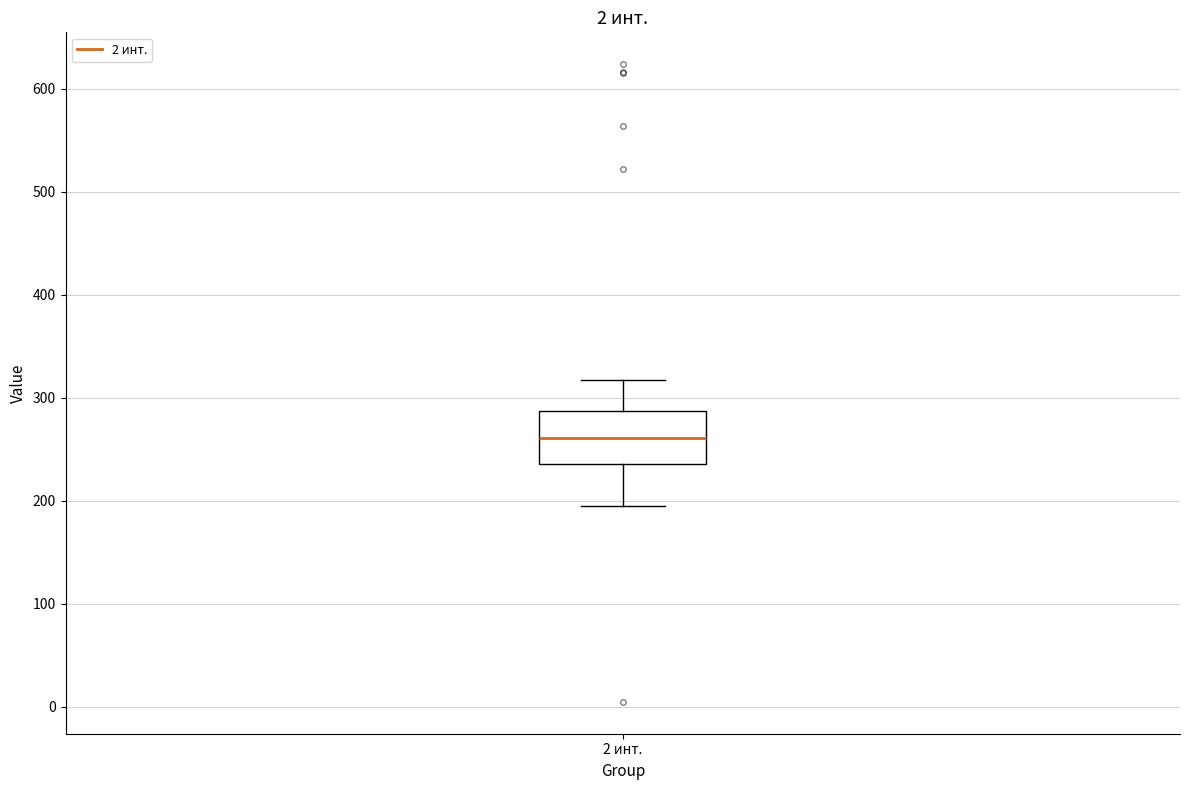

Transcribe this box plot: give where the median line is, the range the box spans, and where the two whiskers end, as read against the y-axis. The values are not printed on the chart, so give them approximately, as read against the axis.

median 260, box 240 to 290, whiskers 200 to 320